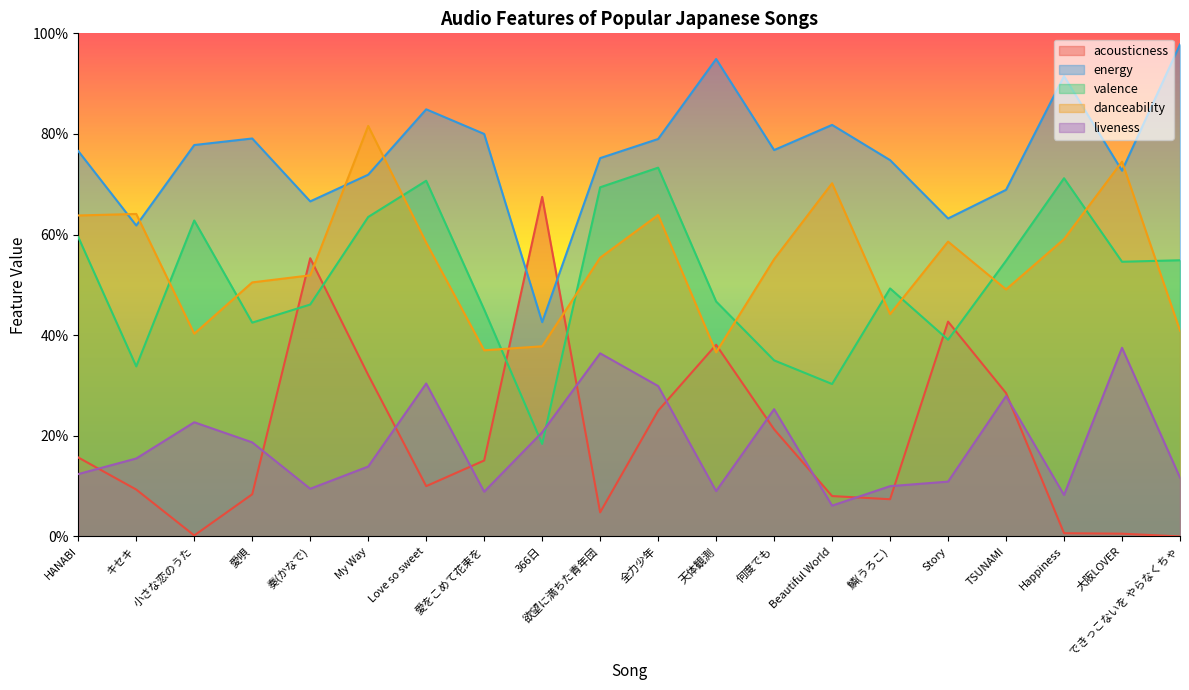

Is it true that valence equals 1.1 at My Way?

False